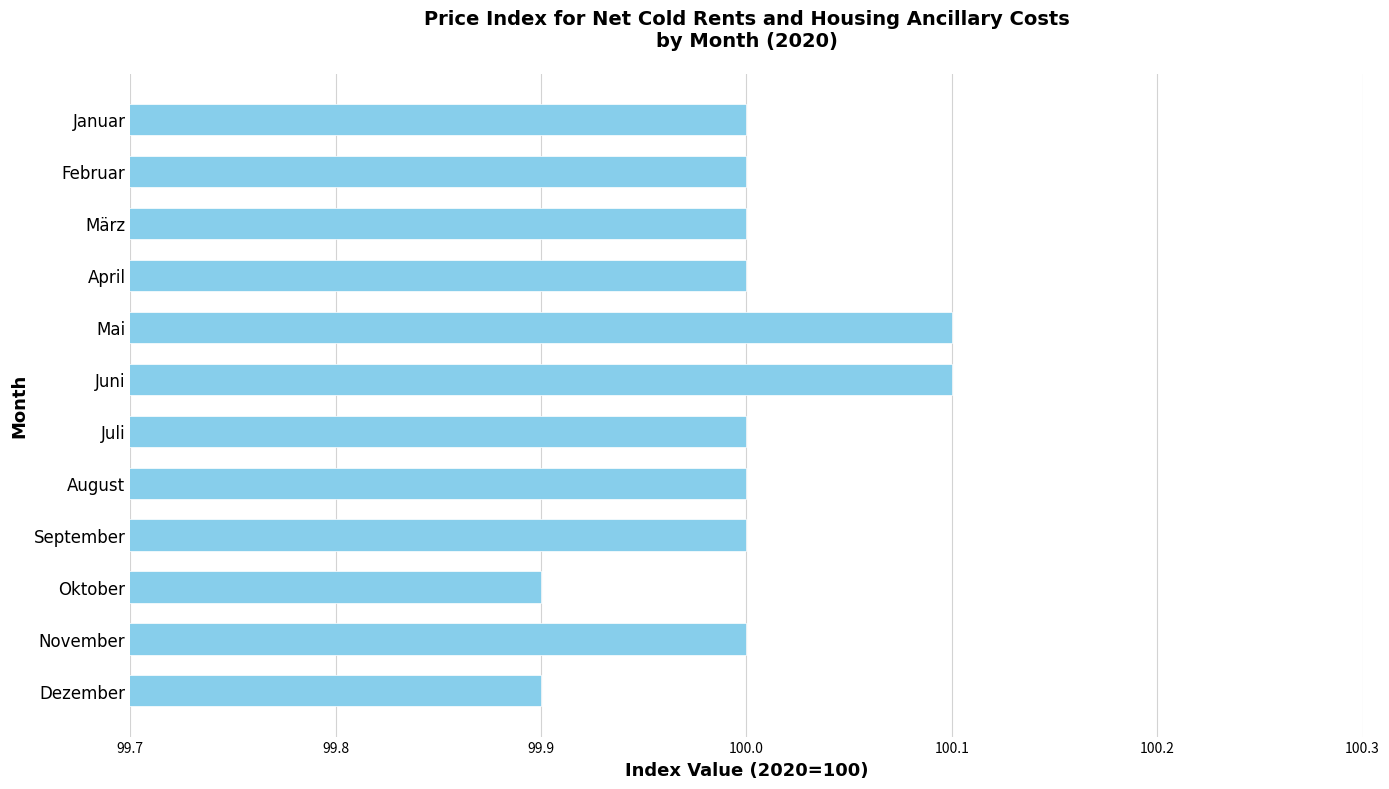

What is the label of the 1st bar from the top?

Januar